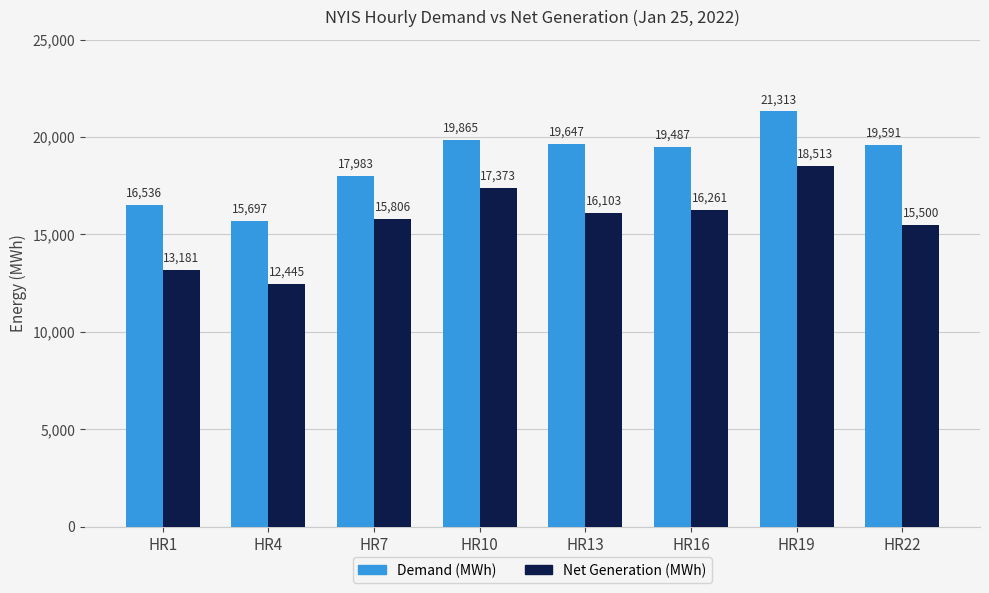

At which label is Demand (MWh) closest to 18505?

HR7